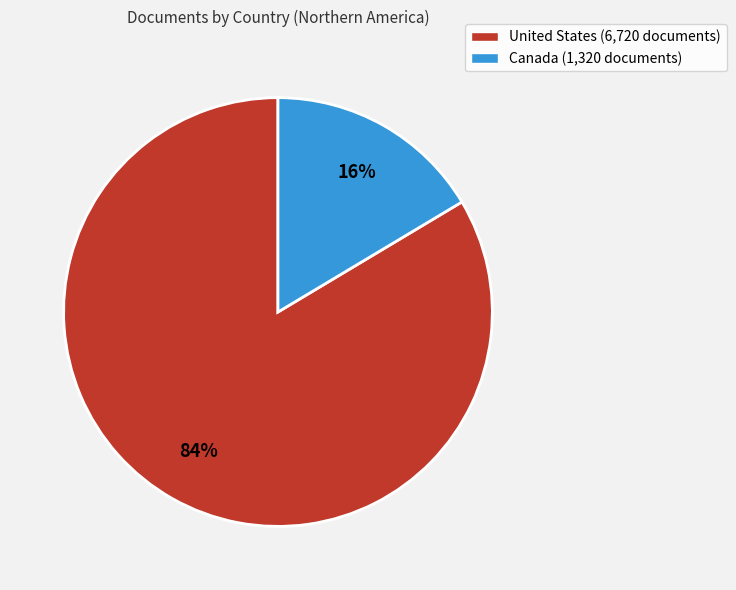

Which has a higher value, United States (6,720 documents) or Canada (1,320 documents)?

United States (6,720 documents)